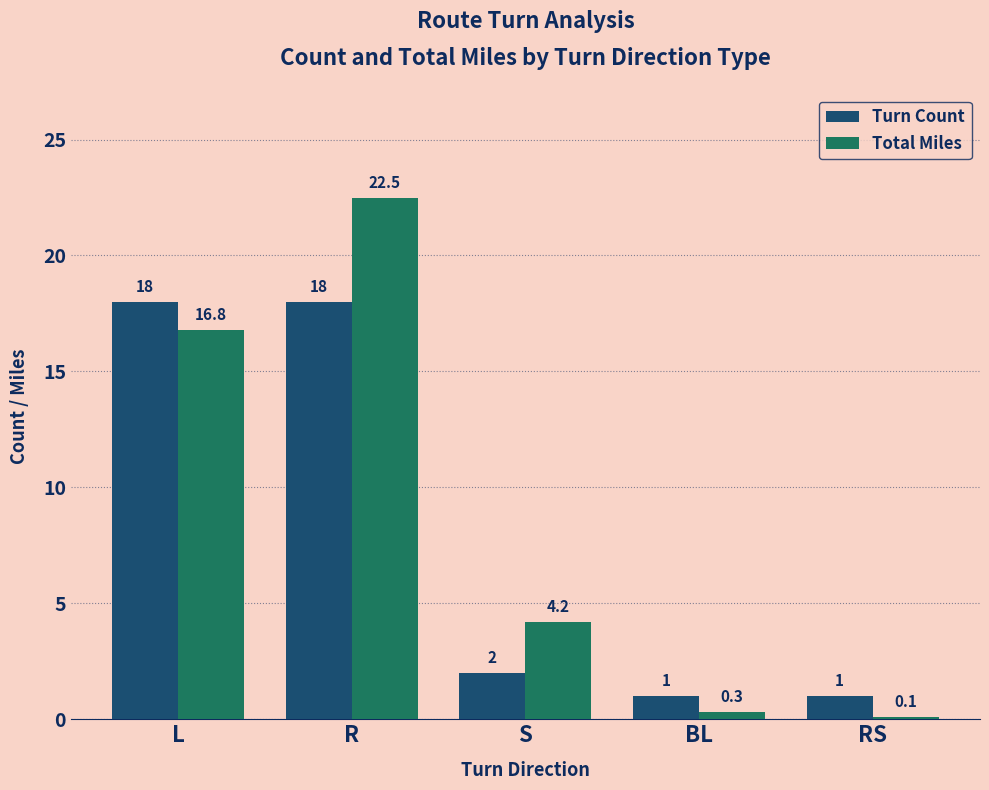

What is the label of the 5th bar from the right?

L